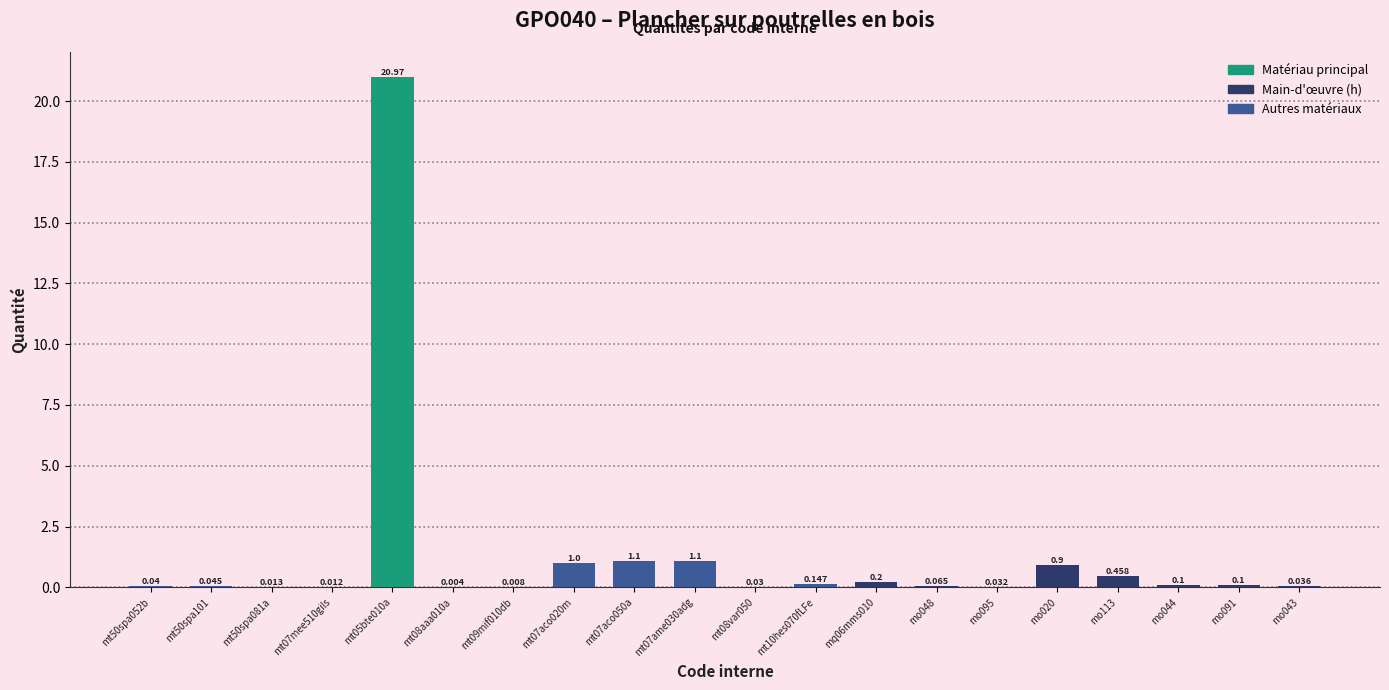

The value at mt07ame030adg is 1.1. True or false?

True